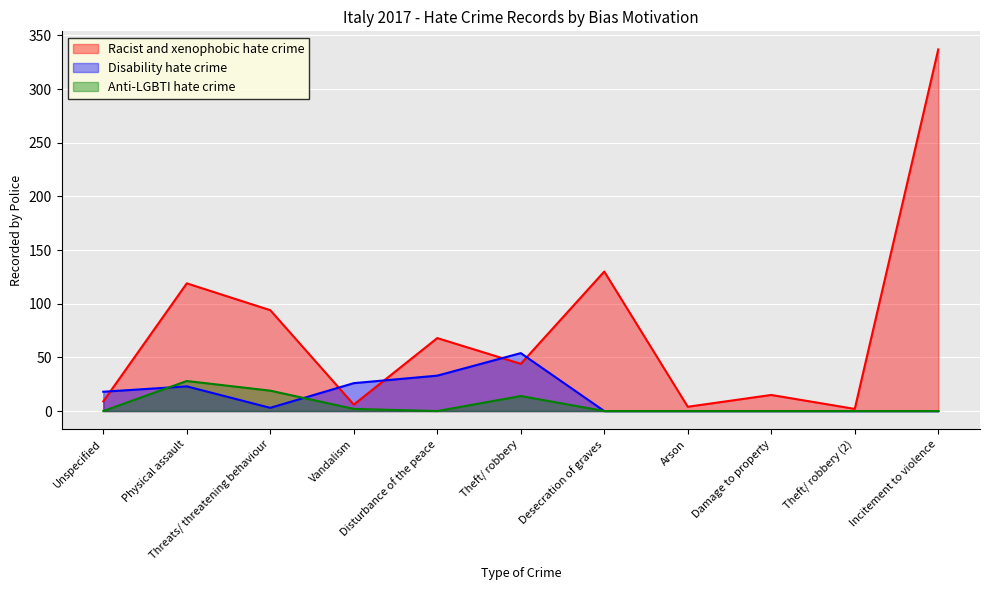

True or false: Anti-LGBTI hate crime and Disability hate crime cross at least once.

True